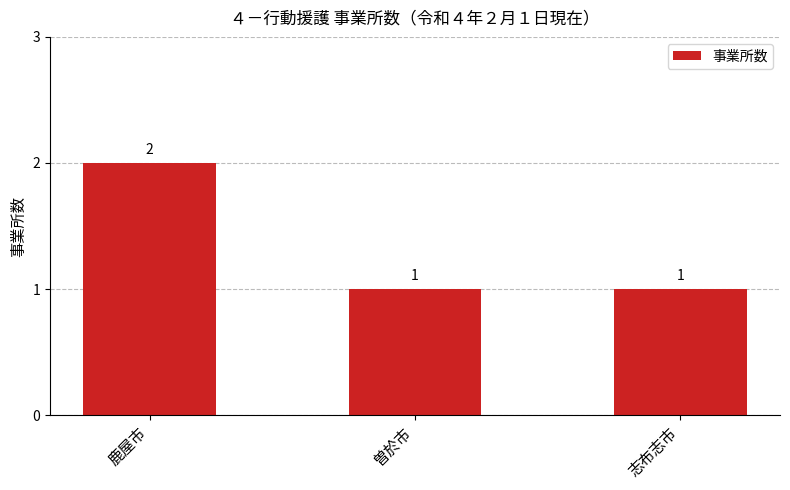

Reading right to left, what are all the values shown in this chart?

1	1	2